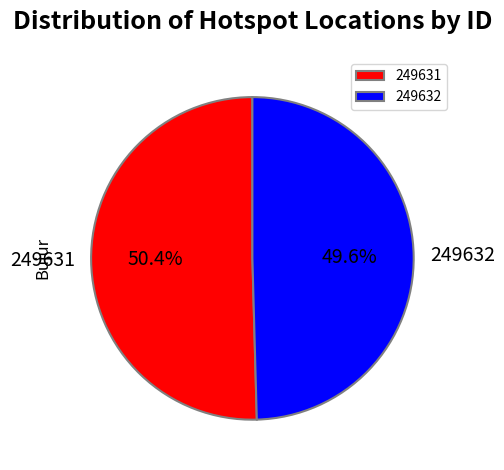

To the nearest percent, what is the difference between the 249632 and 249631 slice percentages?

1%